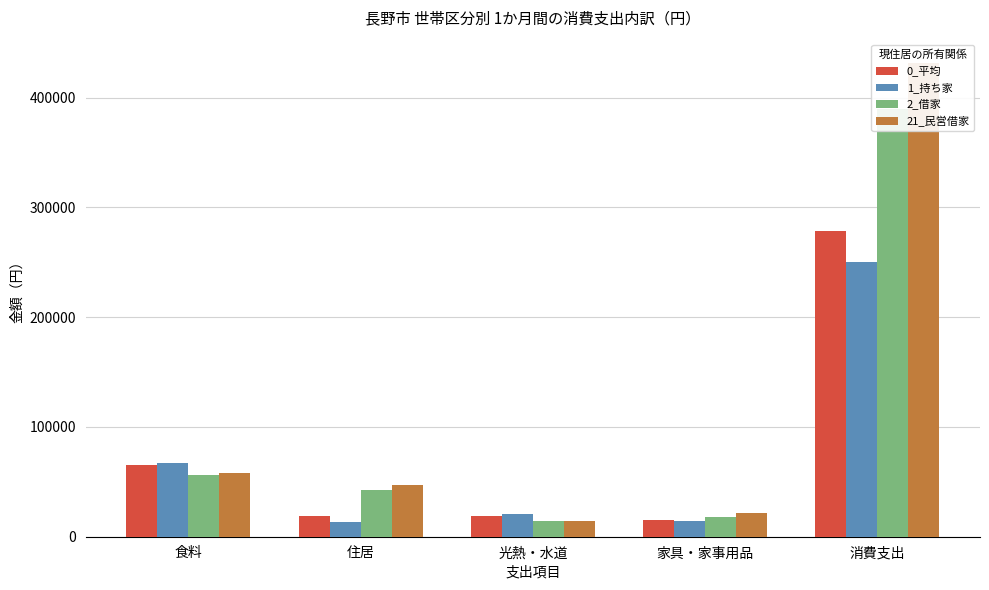

Does the chart contain any negative values?

No